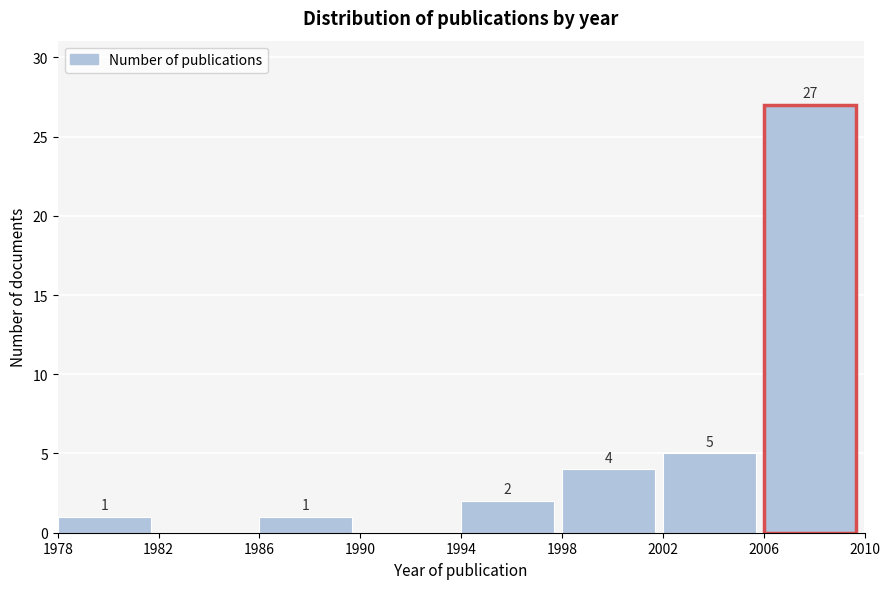

Over which range of the x-axis is the bar tallest?

2006 to 2010